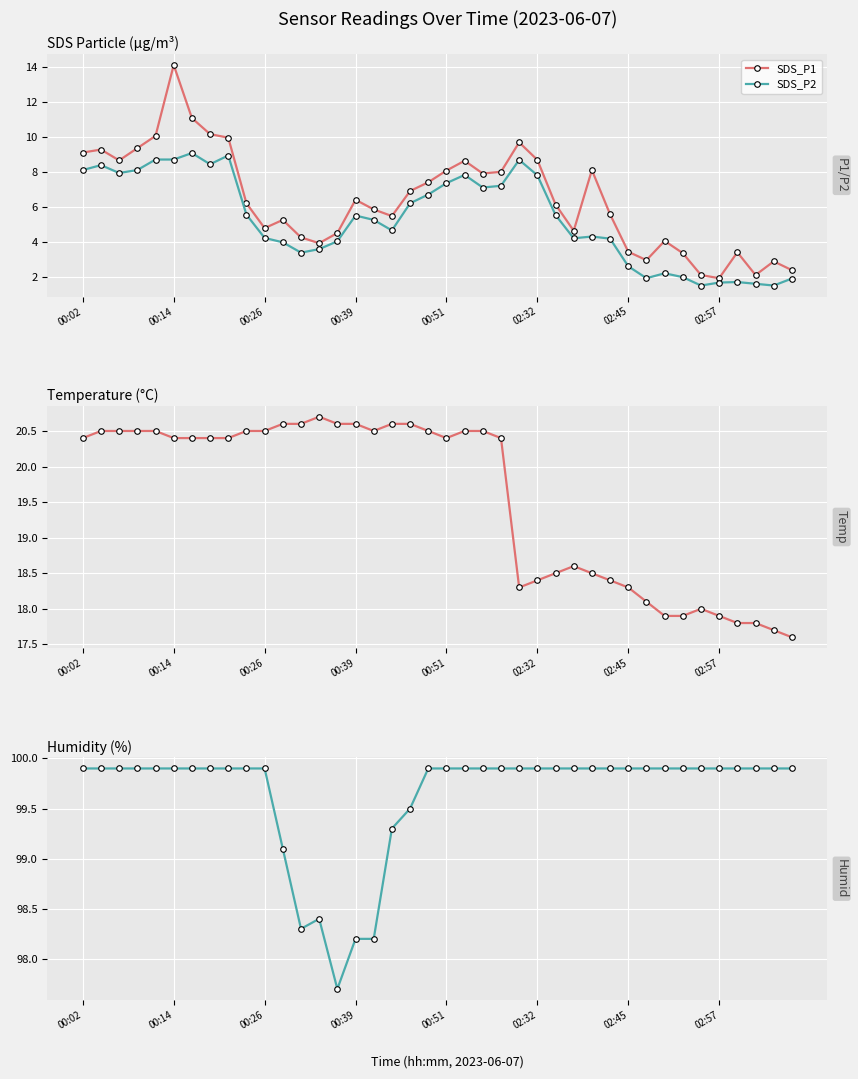

True or false: SDS_P2 and SDS_P1 intersect in this chart.

False